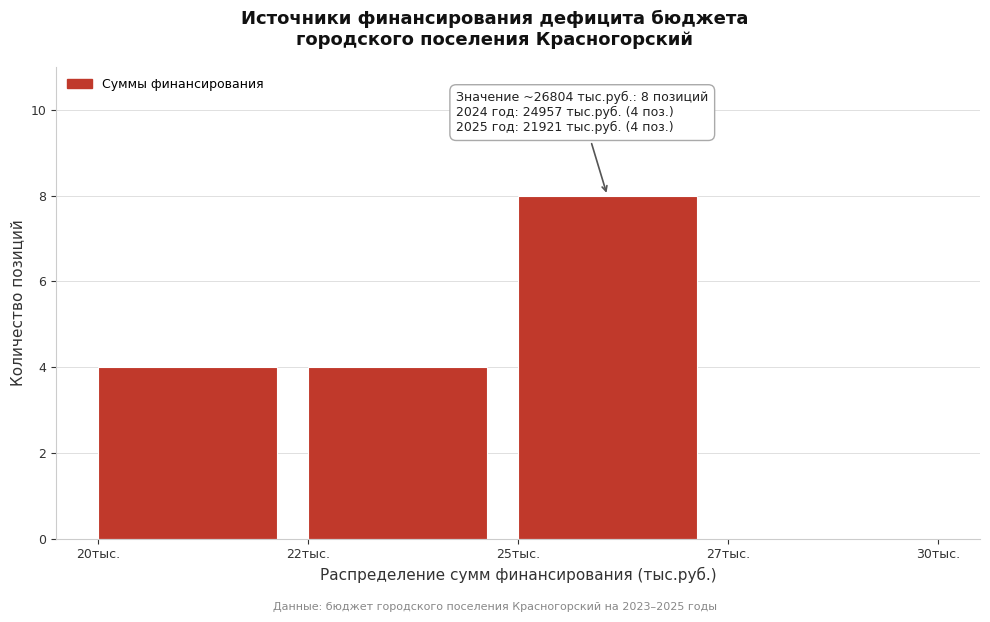

Reading right to left, list all the values displayed in this chart.

27тыс.=0	25тыс.=8	22тыс.=4	20тыс.=4